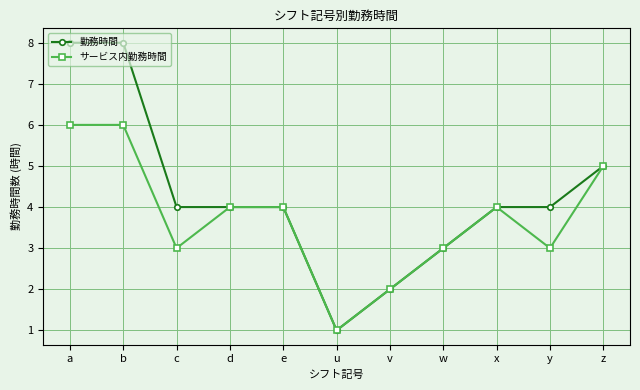

How many interior local valleys does the サービス内勤務時間 series have?

3